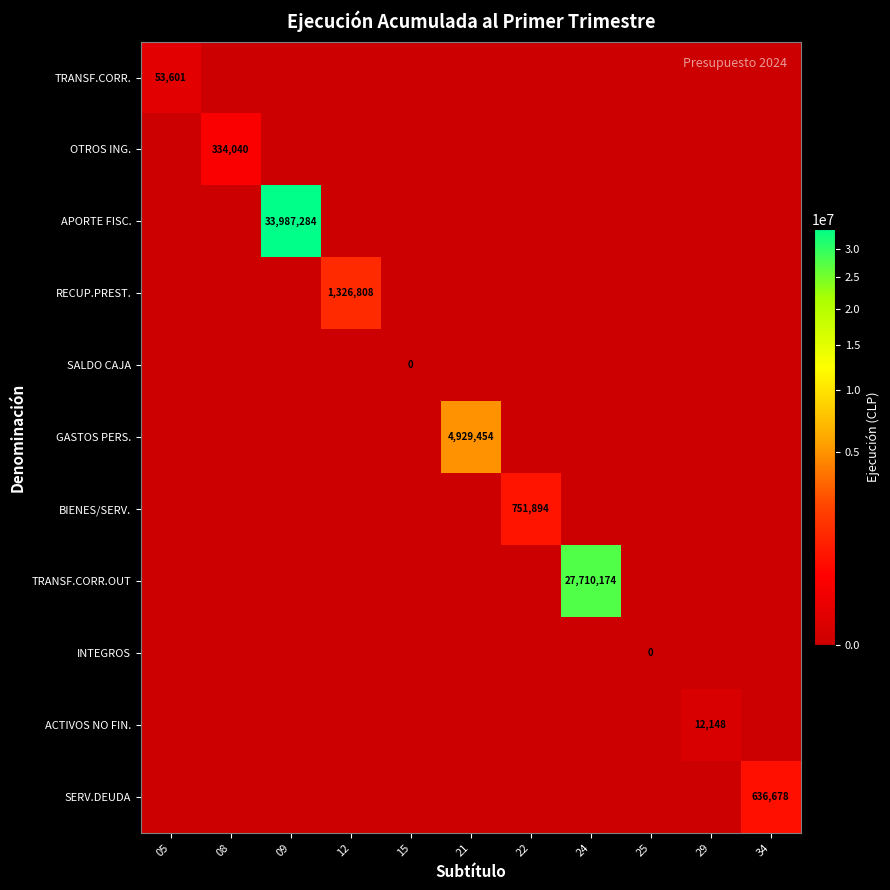

Is it true that TRANSF.CORR.OUT equals 27710174 at 24?

True